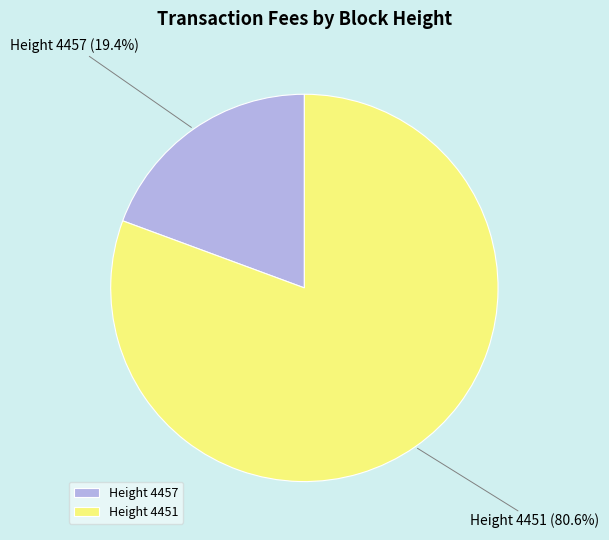

Between Height 4451 and Height 4457, which is larger?

Height 4451